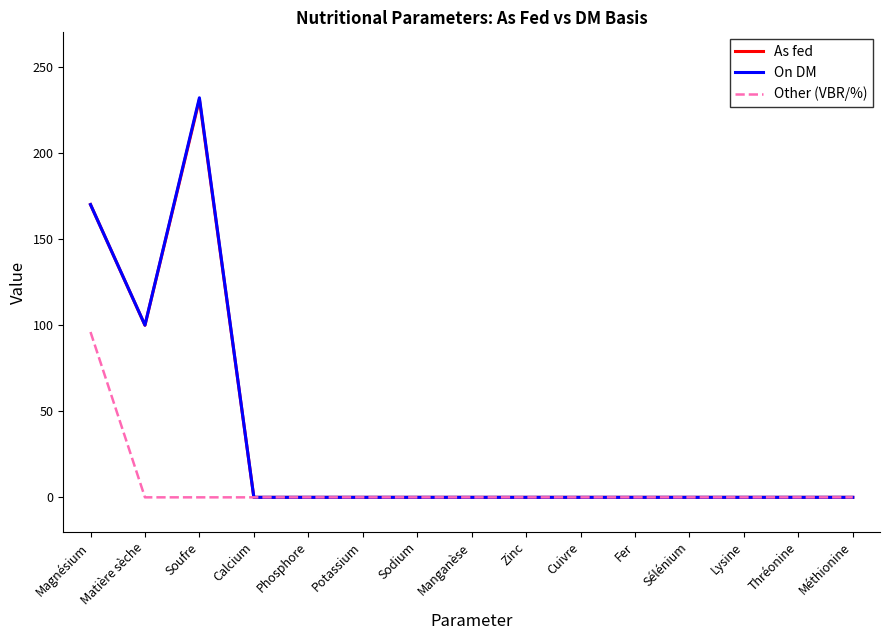

True or false: As fed has a value of -116.6 at Lysine.

False